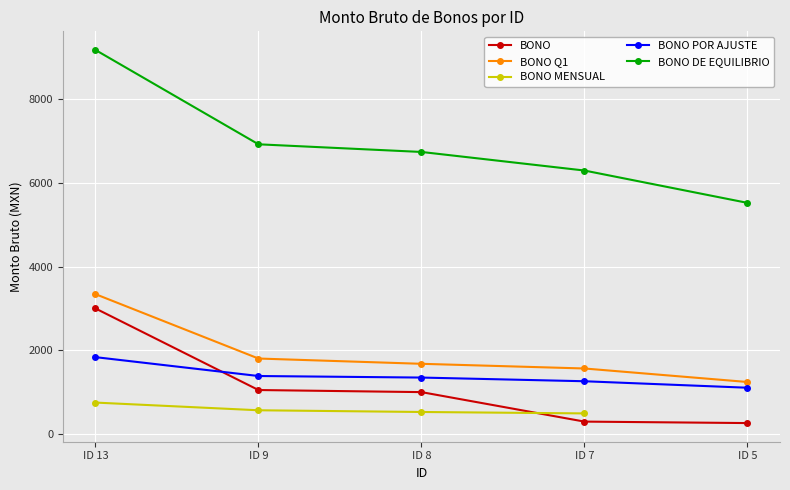

What is the average value of the BONO Q1 series?

1926